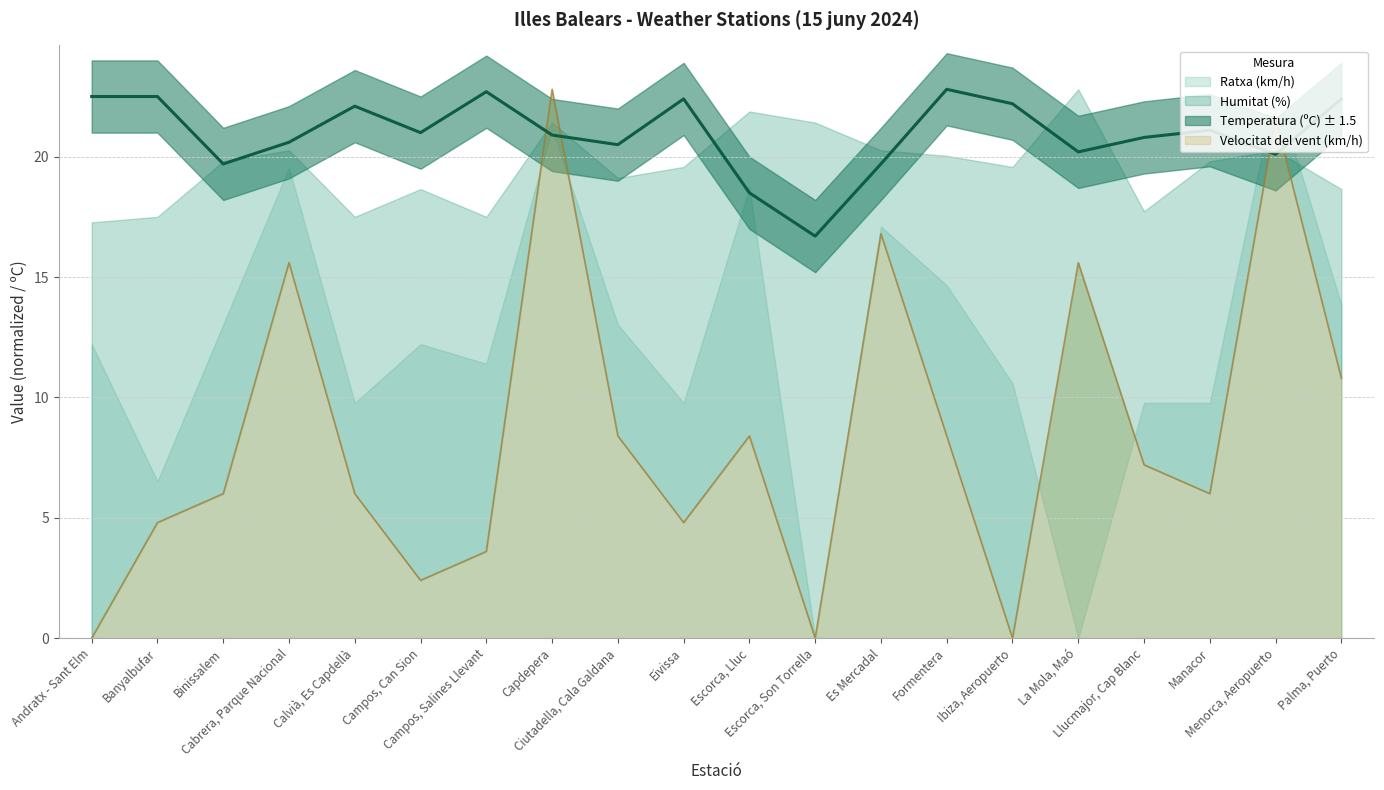

True or false: Temperatura (ºC) has a value of 22.8 at Formentera.

True